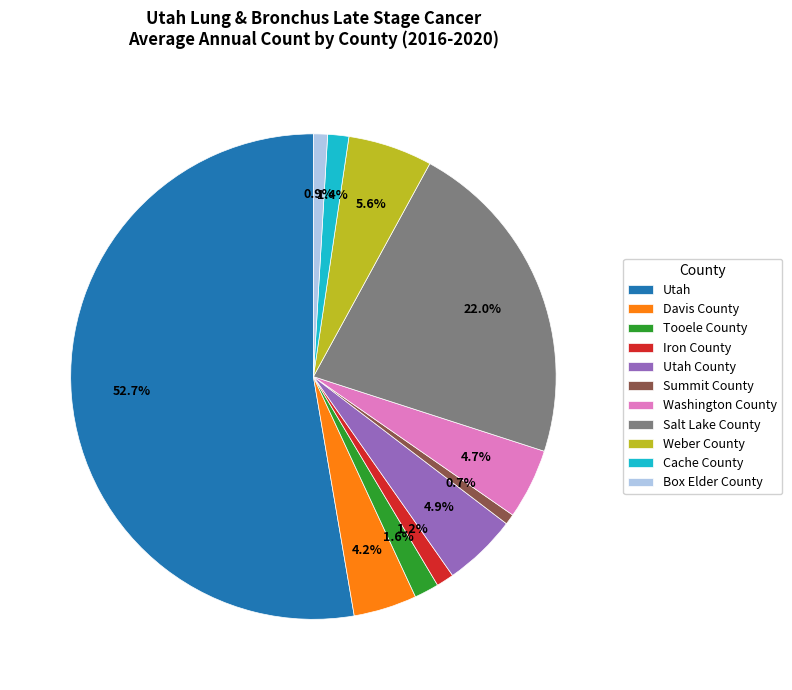

To the nearest percent, what is the difference between the largest and smallest slice percentages?

52%